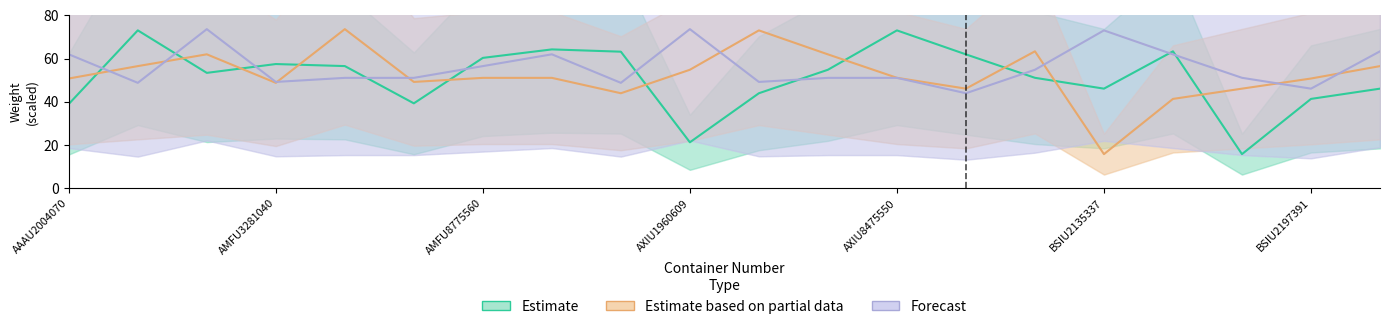

List the series in order of their overall mean, highest first.

Forecast, Estimate based on partial data, Estimate